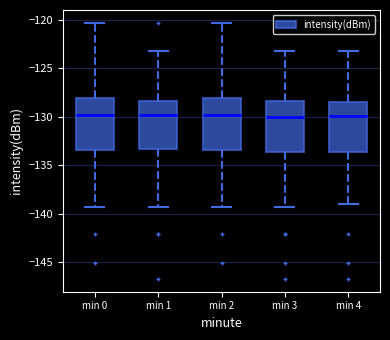

Where does the lower whisker of the box for min 1 end on the y-axis? The values are not printed on the chart, so give them approximately, as read against the axis.

-139.0